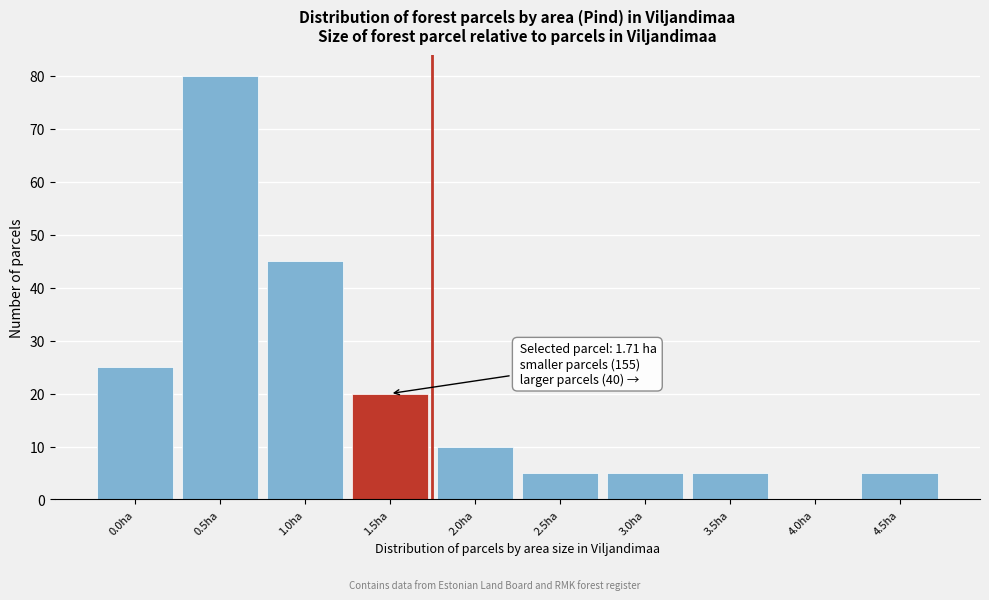

Reading left to right, transcribe all the data shown in this chart.

0.0ha=25	0.5ha=80	1.0ha=45	1.5ha=20	2.0ha=10	2.5ha=5	3.0ha=5	3.5ha=5	4.0ha=0	4.5ha=5